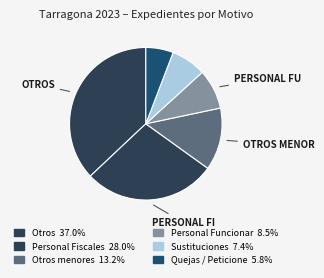

How many slices are in this pie chart?

6